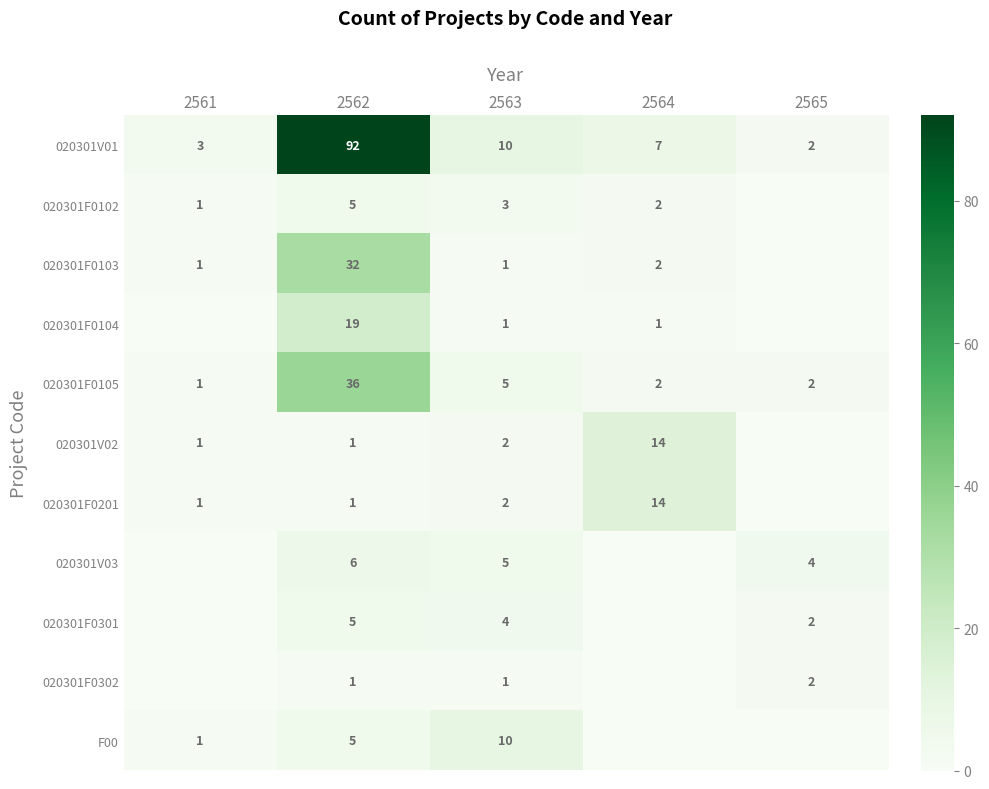

What is the sum of the 020301F0105 values at 2565 and 2564?

4